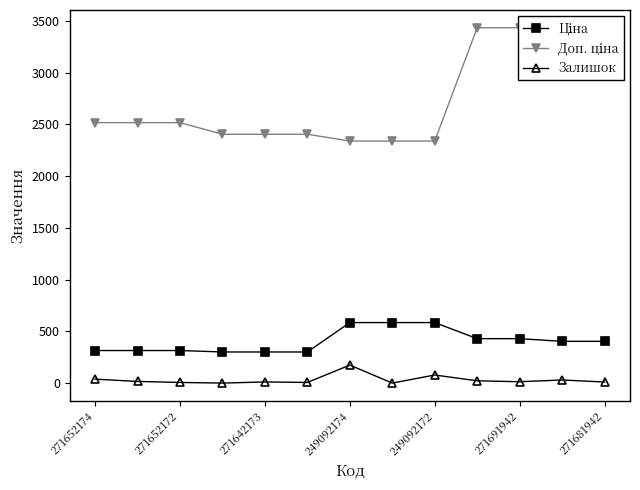

What is the greatest value displayed?

3434.6